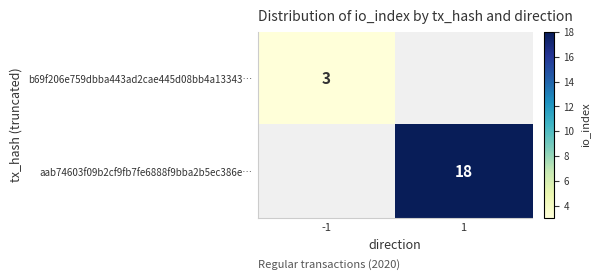

The b69f206e759dbba443ad2cae445d08bb4a13343… series shows 3 at -1. True or false?

True